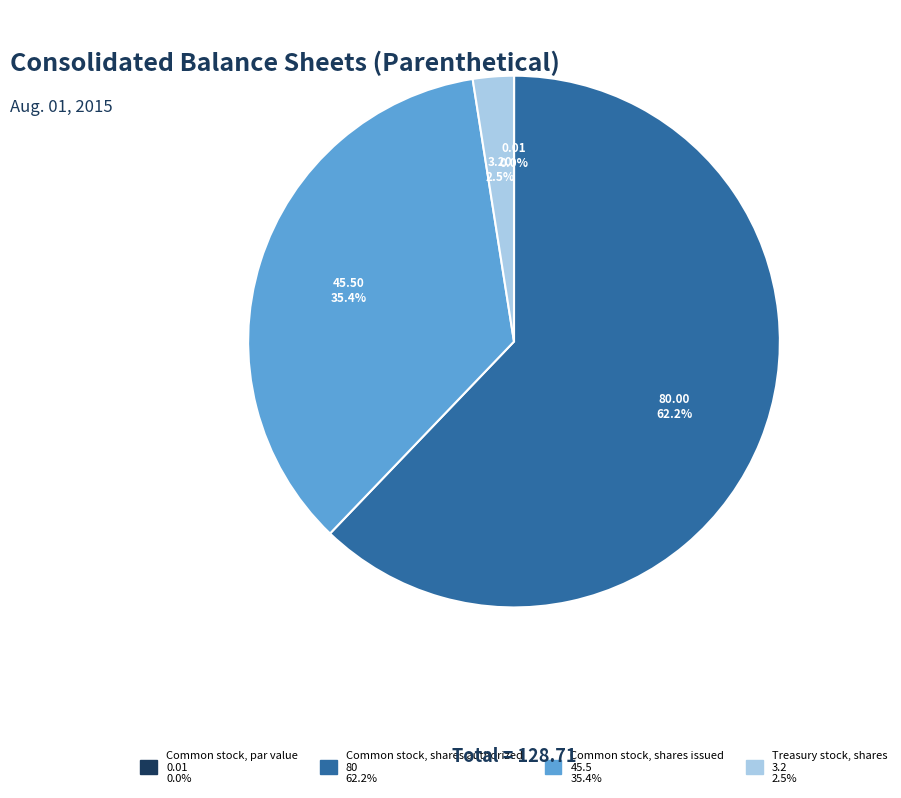

Which category has the biggest portion of the pie?

Common stock, shares authorized